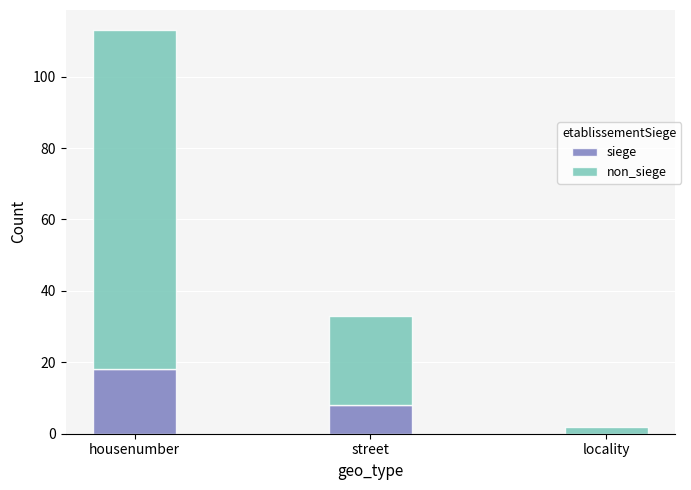

Reading left to right, list the values for the siege series.

housenumber=18	street=8	locality=0